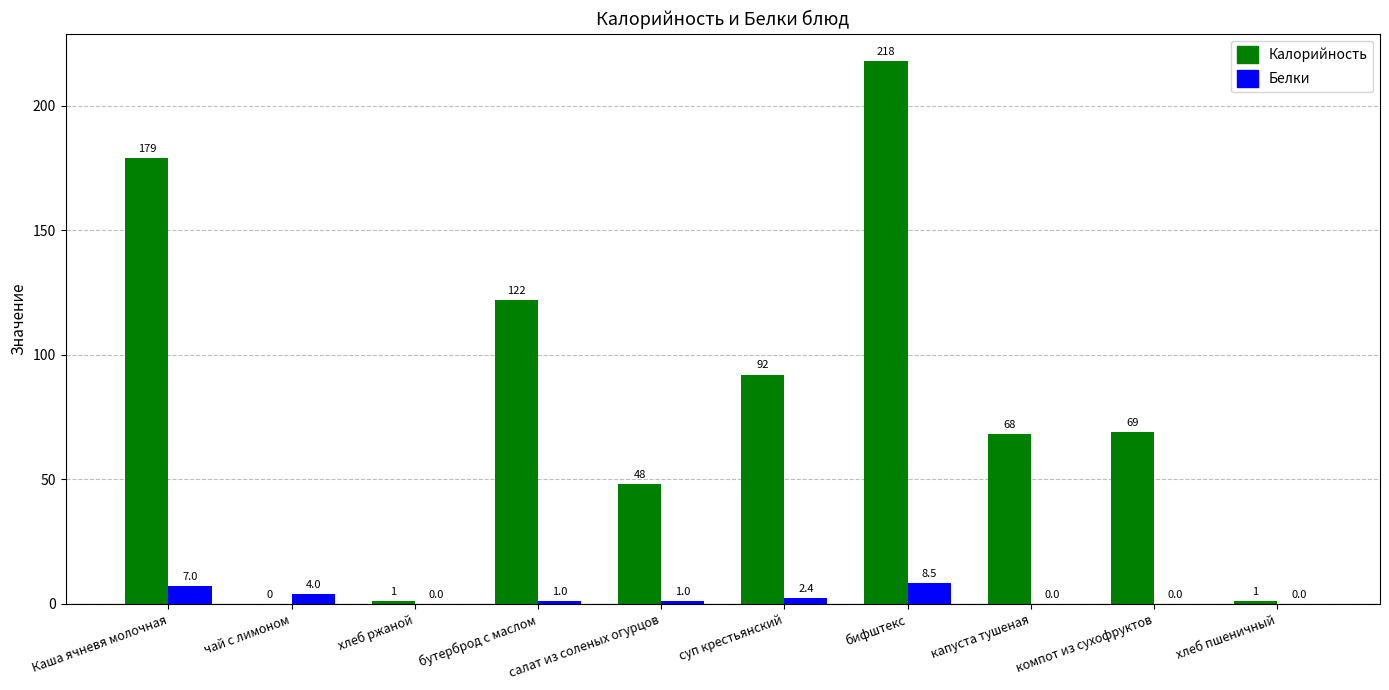

How many values in Белки are above zero?

6